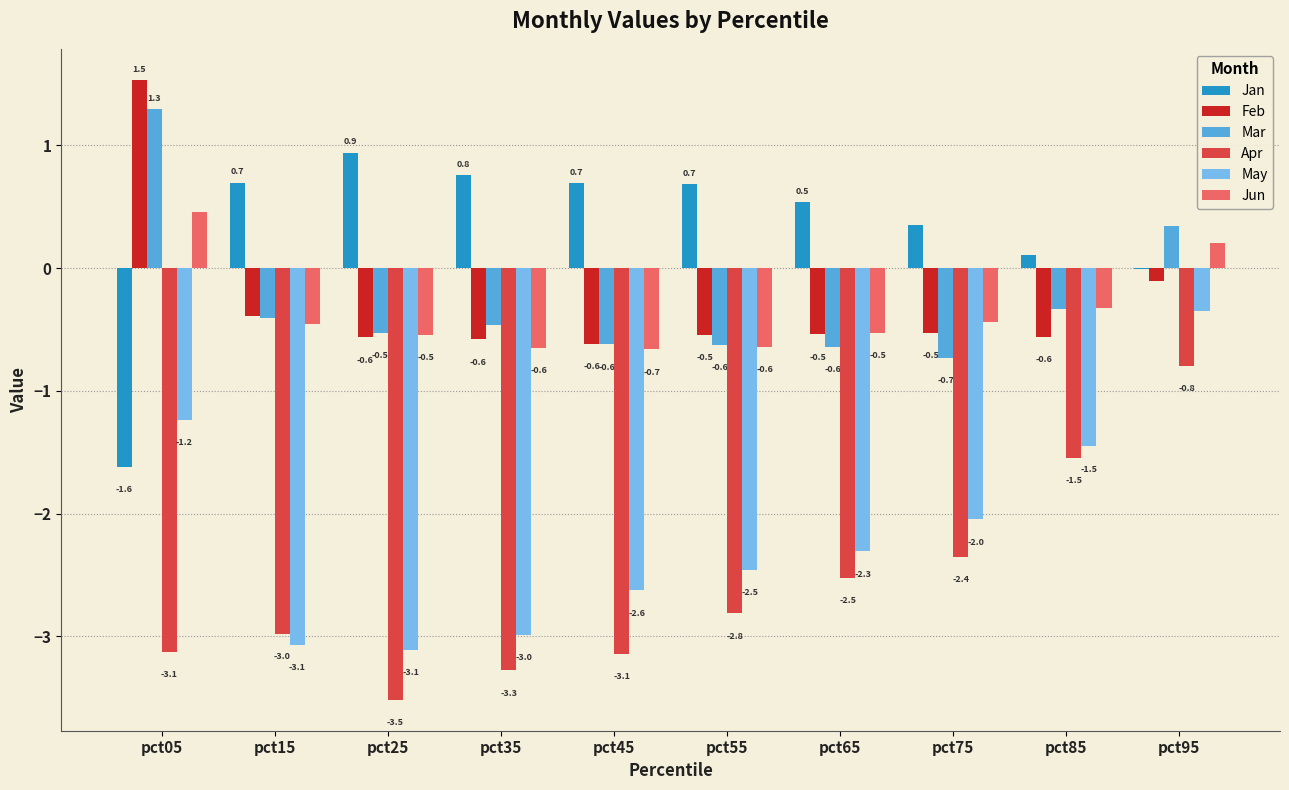

Which series has the largest total across all categories?

Jan